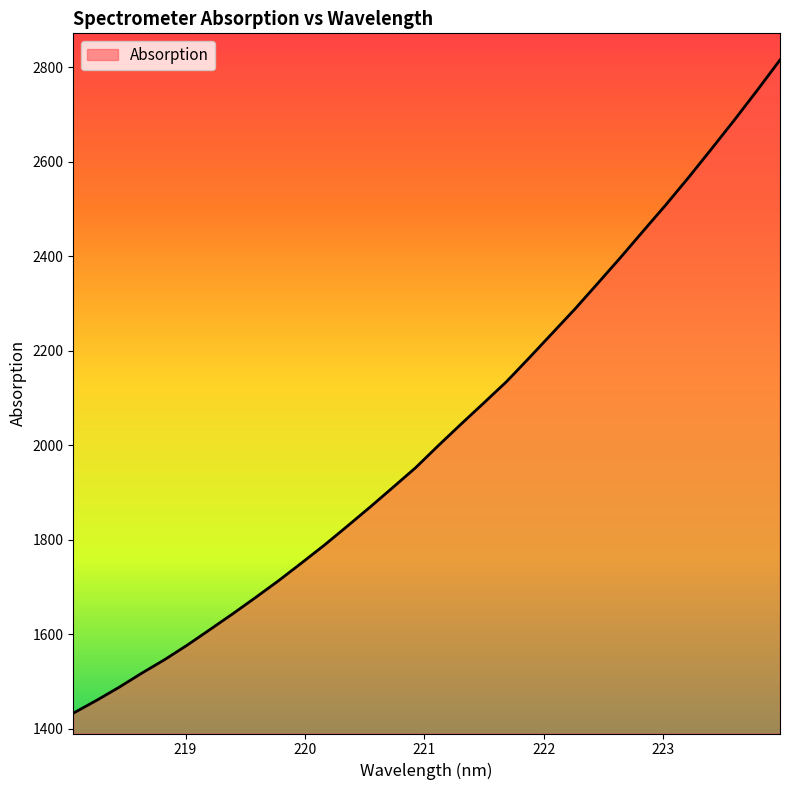

What is the greatest value displayed?

2815.5